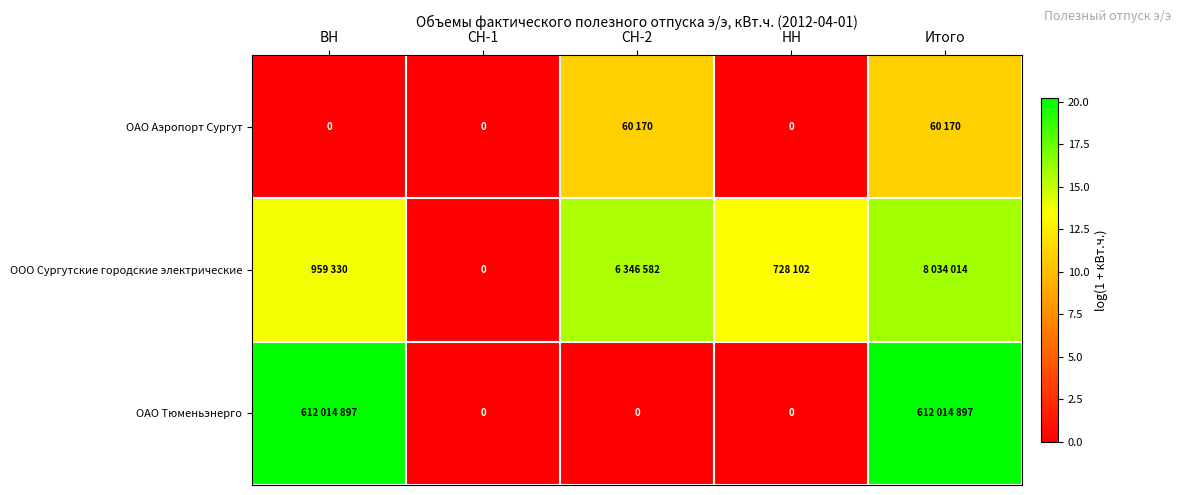

How many positive values does the ОАО Тюменьэнерго series have?

2